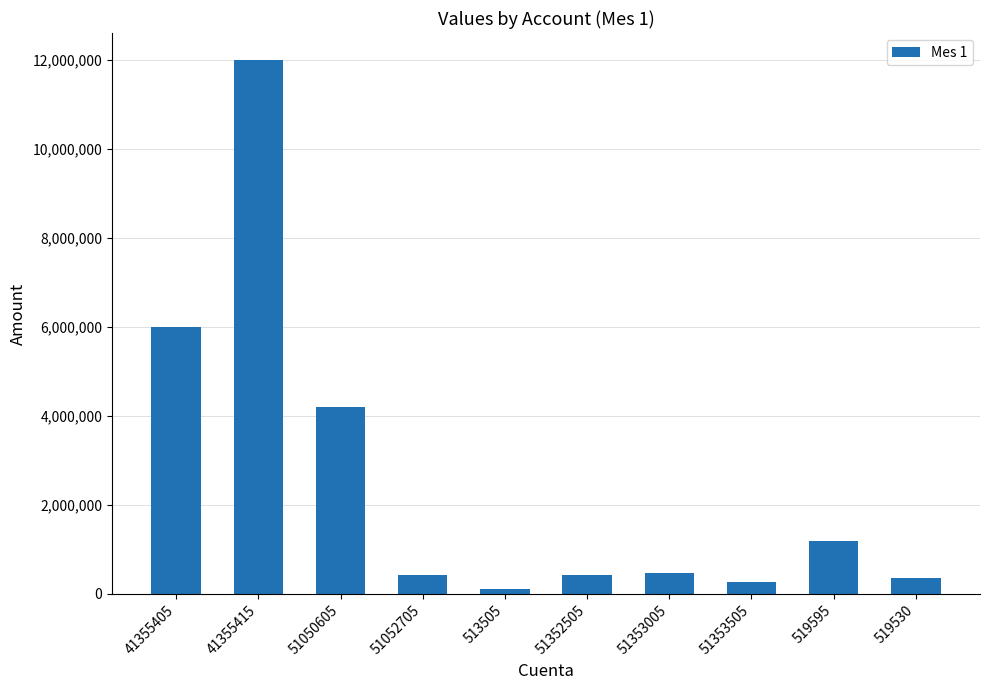

What is the value of the 3rd bar from the left?

4200000